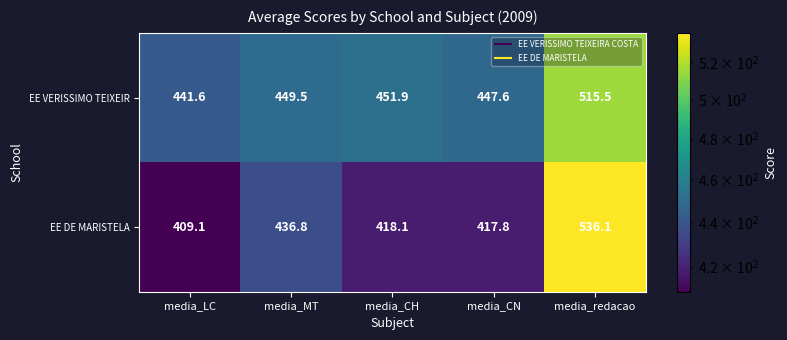

What is the sum of the EE VERISSIMO TEIXEIR values at media_MT and media_LC?

891.1